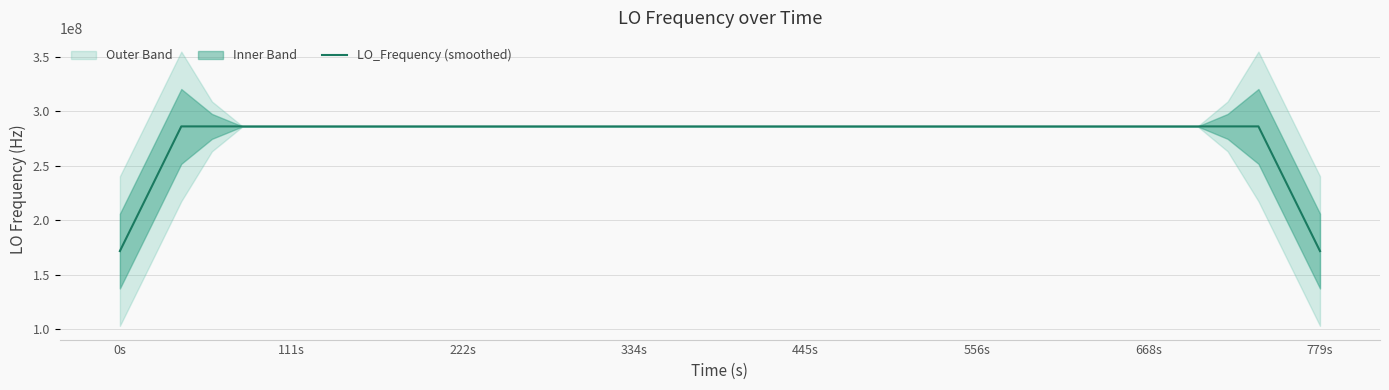

What is the highest value of the LO_Frequency (smoothed) series?

286047278.5